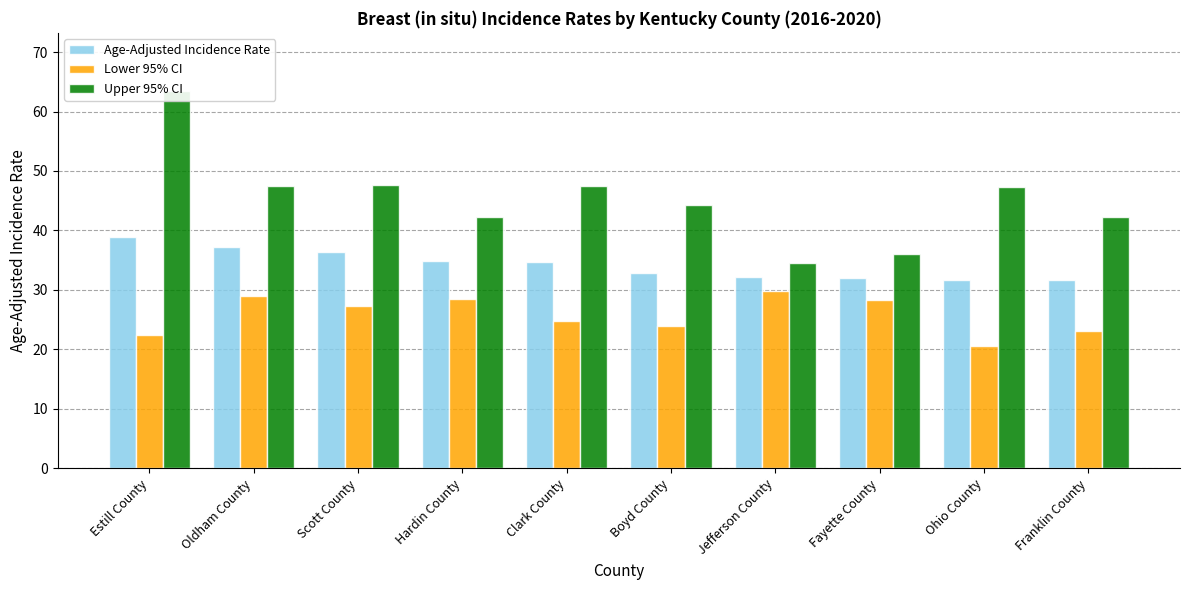

What is the sum of the Lower 95% CI values at Oldham County and Scott County?

56.3